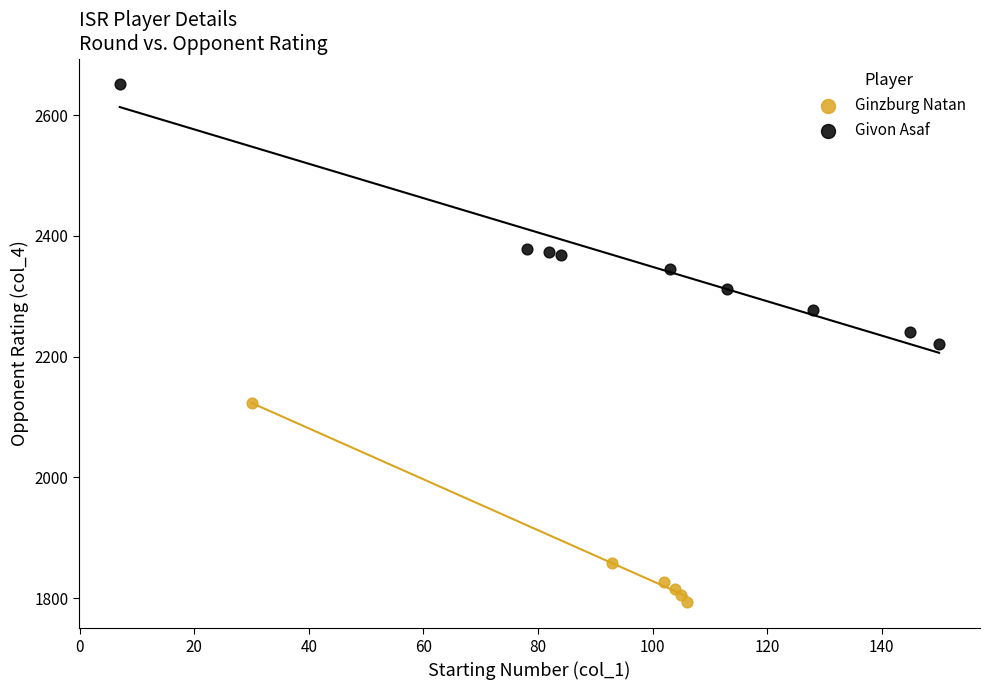

Which series contains the highest Y value?

Givon Asaf